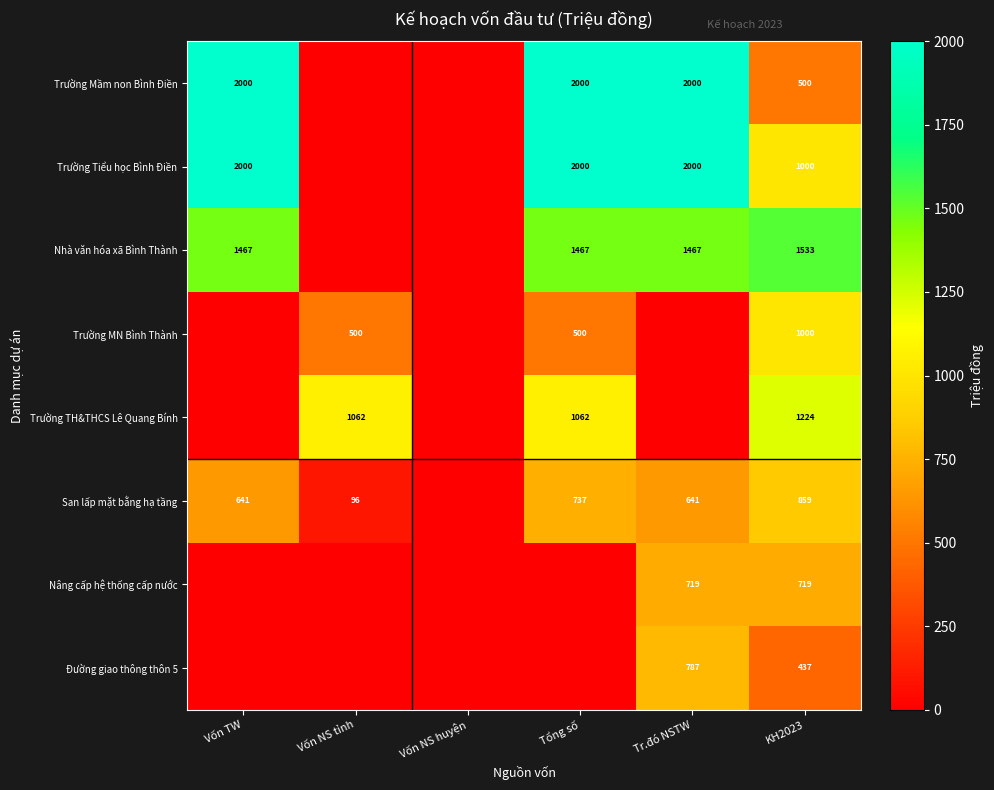

True or false: Trường MN Bình Thành has a value of 329 at Tổng số.

False